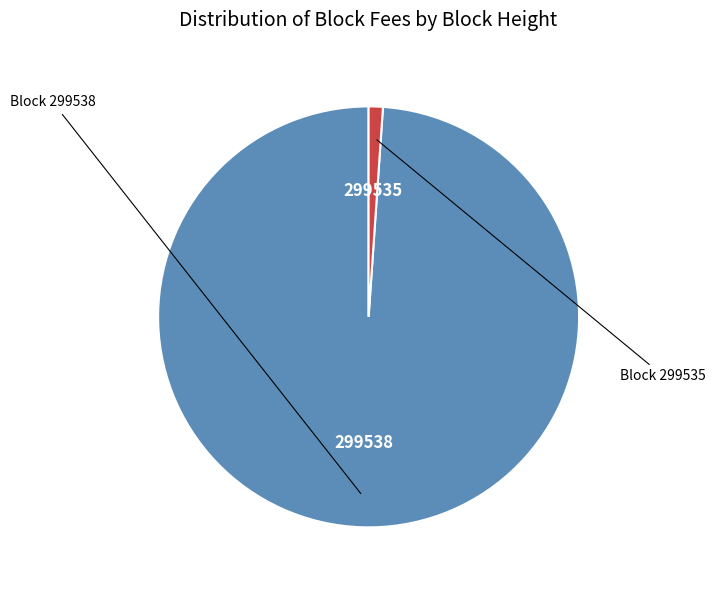

Rank the categories by value from lowest to highest.

299535, 299538